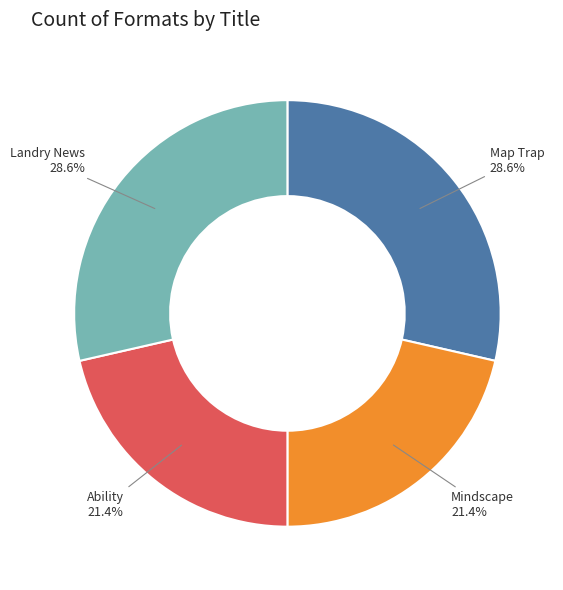

Combined, do Ability and Mindscape account for over 50%?

No